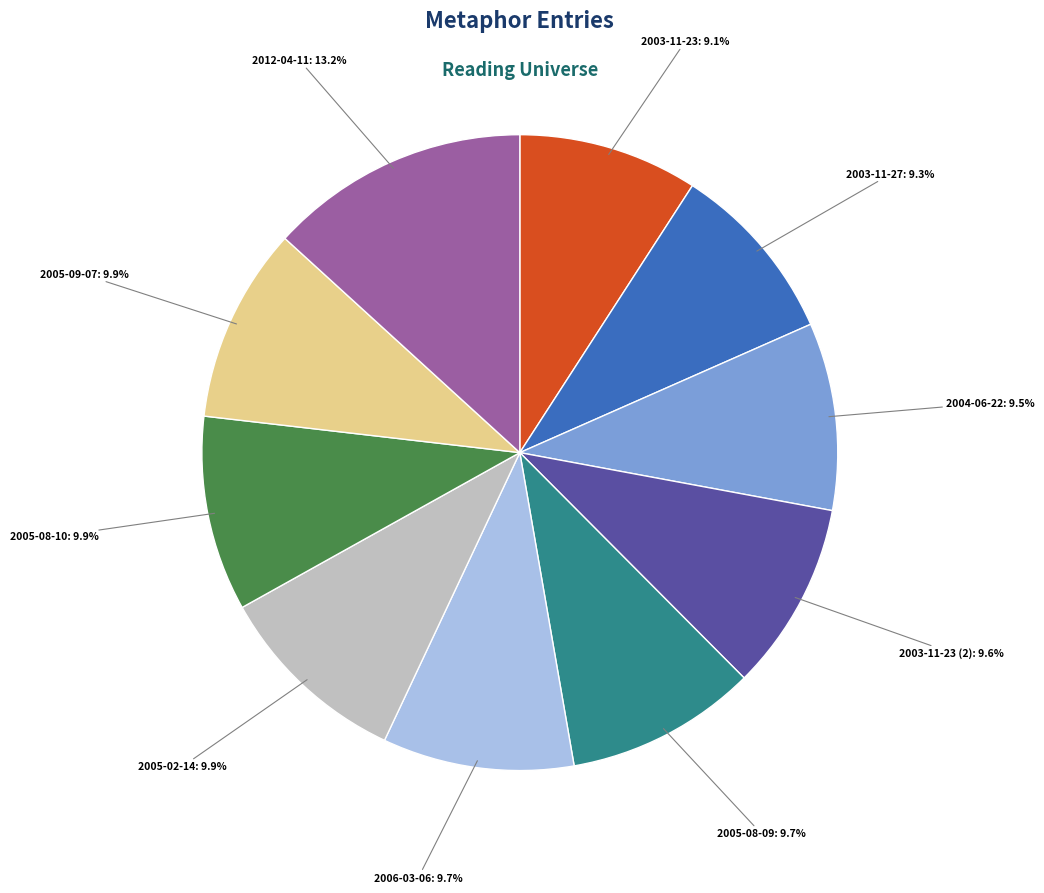

Count the number of slices in the pie.

10